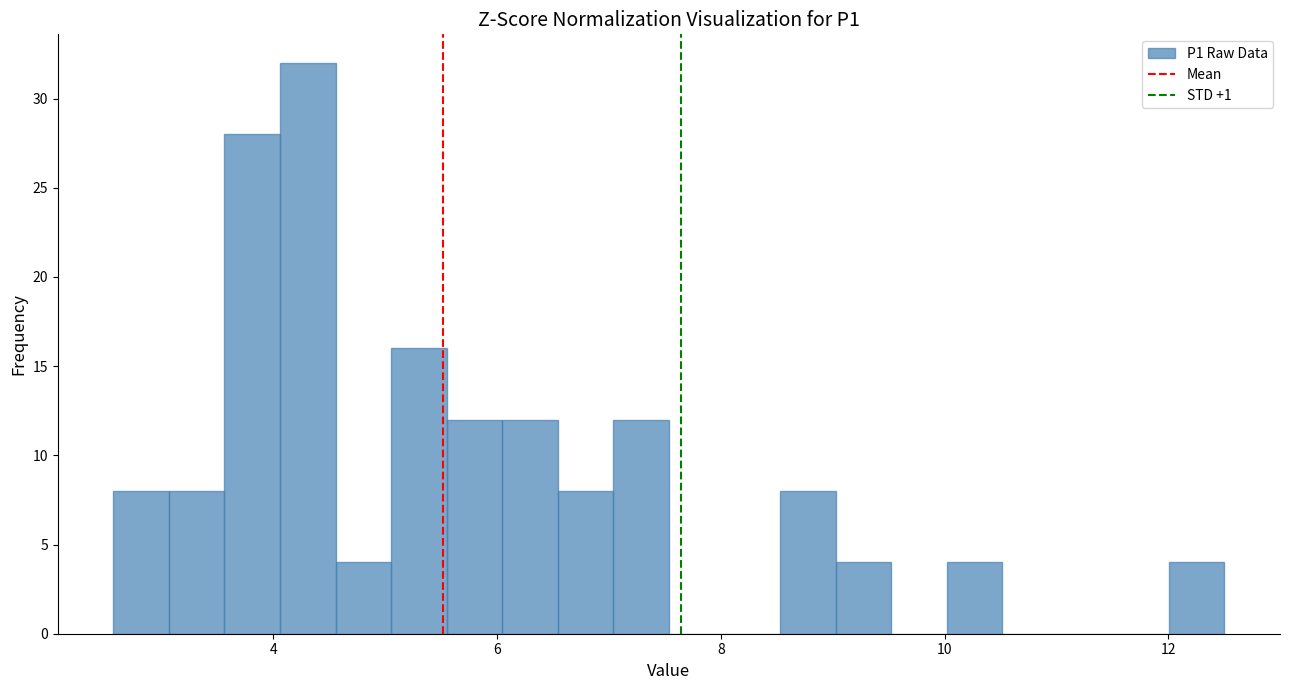

Around what value on the x-axis is the tallest bar? Give the approximate position of its centre, as read against the axis.

4.4